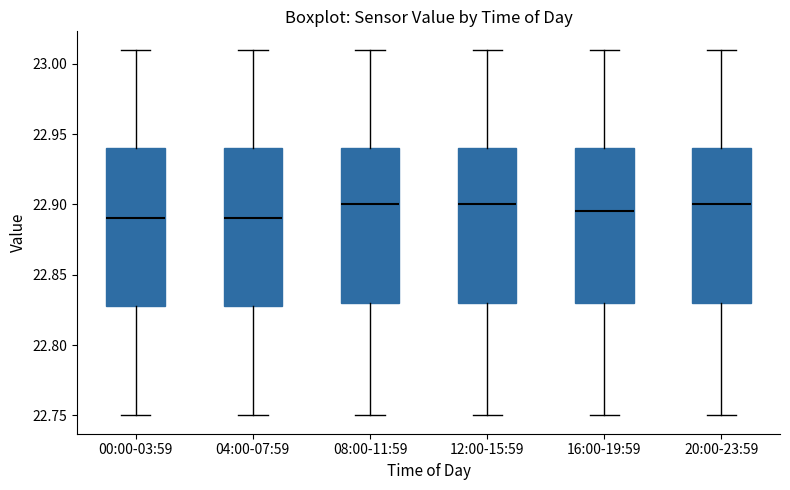

Reading left to right, read every box against the y-axis: the position of its median line, the range the box covers, and the ends of its whiskers. The values are not printed on the chart, so give them approximately, as read against the axis.

00:00-03:59: median 22.890, box 22.830 to 22.940, whiskers 22.750 to 23.010
04:00-07:59: median 22.890, box 22.830 to 22.940, whiskers 22.750 to 23.010
08:00-11:59: median 22.900, box 22.830 to 22.940, whiskers 22.750 to 23.010
12:00-15:59: median 22.900, box 22.830 to 22.940, whiskers 22.750 to 23.010
16:00-19:59: median 22.895, box 22.830 to 22.940, whiskers 22.750 to 23.010
20:00-23:59: median 22.900, box 22.830 to 22.940, whiskers 22.750 to 23.010